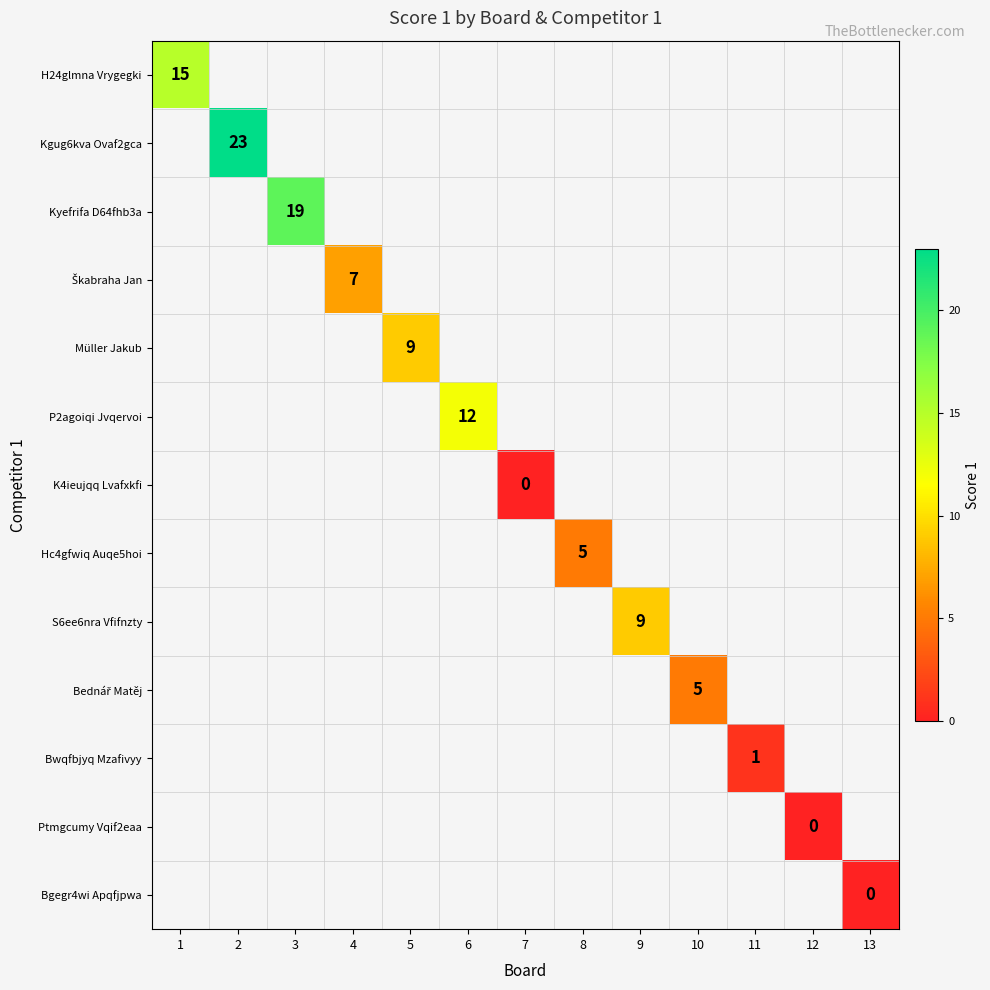

True or false: P2agoiqi Jvqervoi has a value of 19 at 6.

False